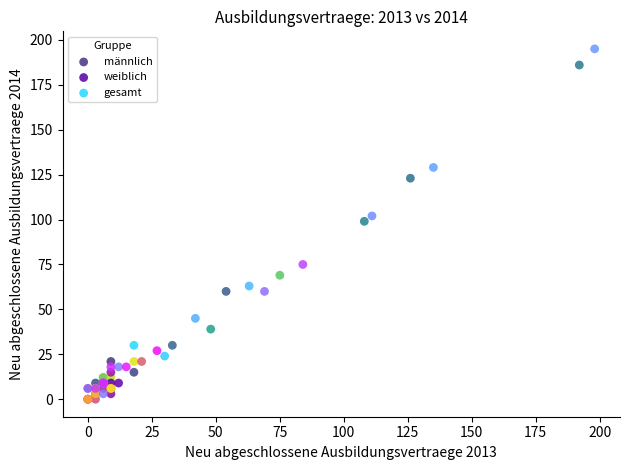

Which series has the widest spread of Y values?

gesamt